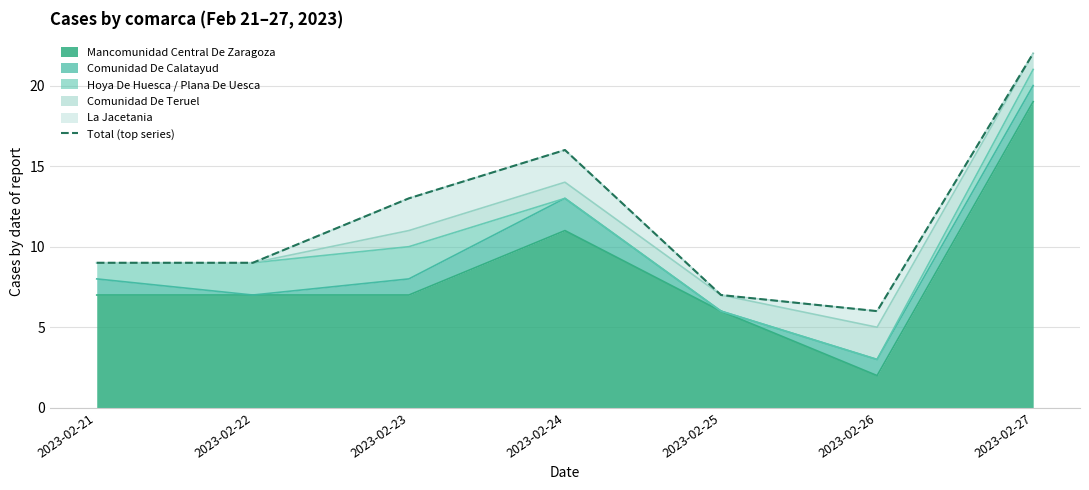

Where is the data nearest to the value 14?

2023-02-23